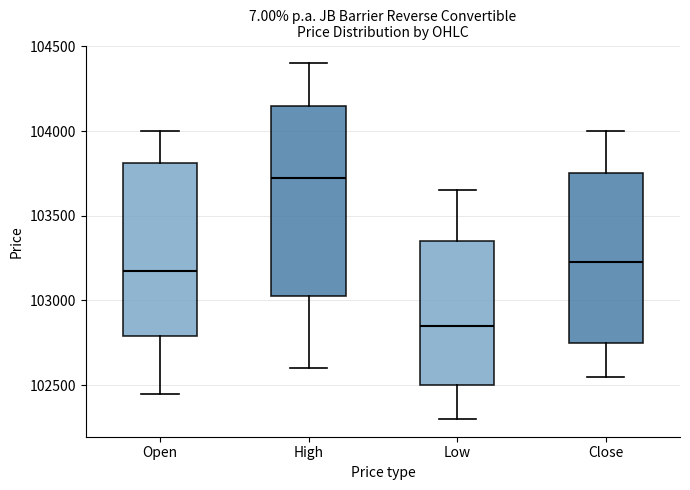

Reading left to right, transcribe this box plot: for each box, give where its median line is, the range the box spans, and where its two whiskers end, as read against the y-axis. The values are not printed on the chart, so give them approximately, as read against the axis.

Open: median 103200, box 102800 to 103800, whiskers 102450 to 104000
High: median 103750, box 103050 to 104150, whiskers 102600 to 104400
Low: median 102850, box 102500 to 103350, whiskers 102300 to 103650
Close: median 103250, box 102750 to 103750, whiskers 102550 to 104000